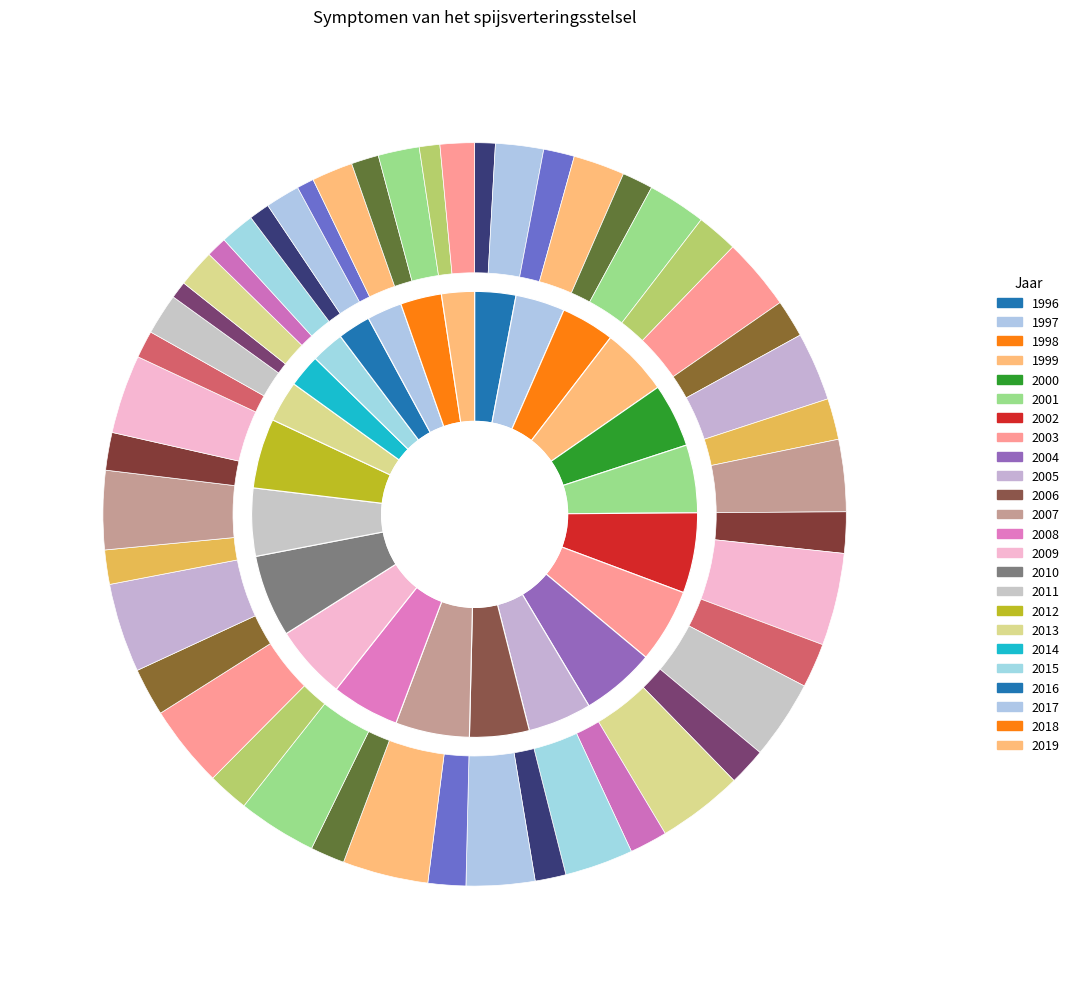

How many slices are in this pie chart?

24